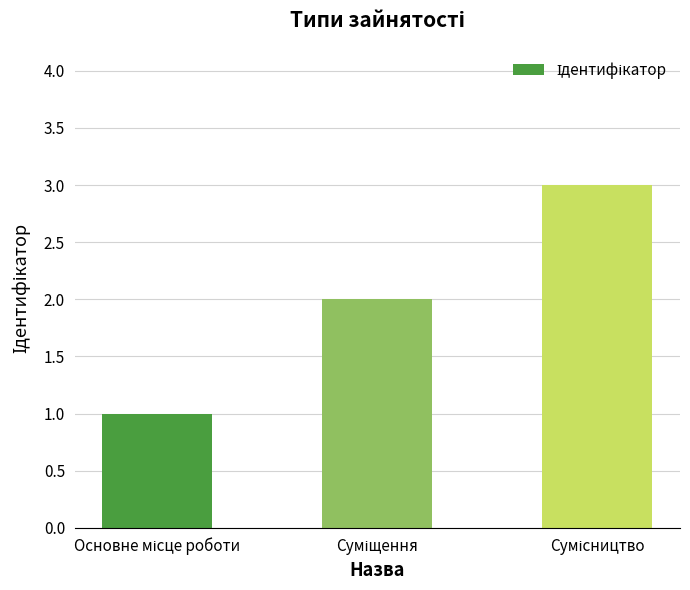

How many values are between 1 and 3?

3